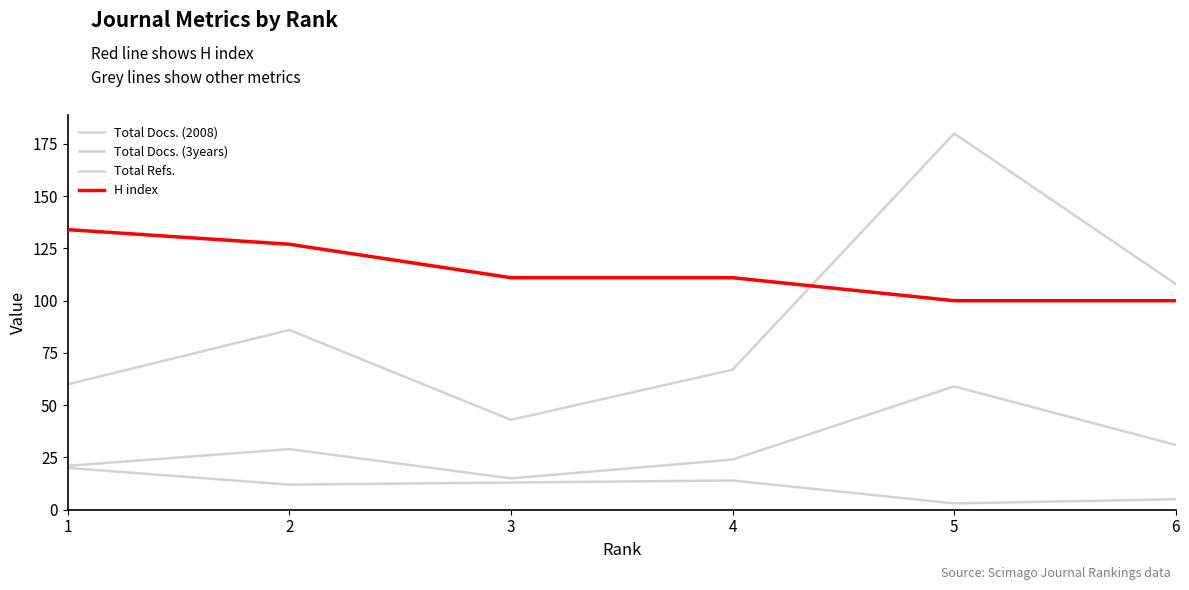

Rank the series by their maximum value, from highest to lowest.

Total Refs., H index, Total Docs. (3years), Total Docs. (2008)